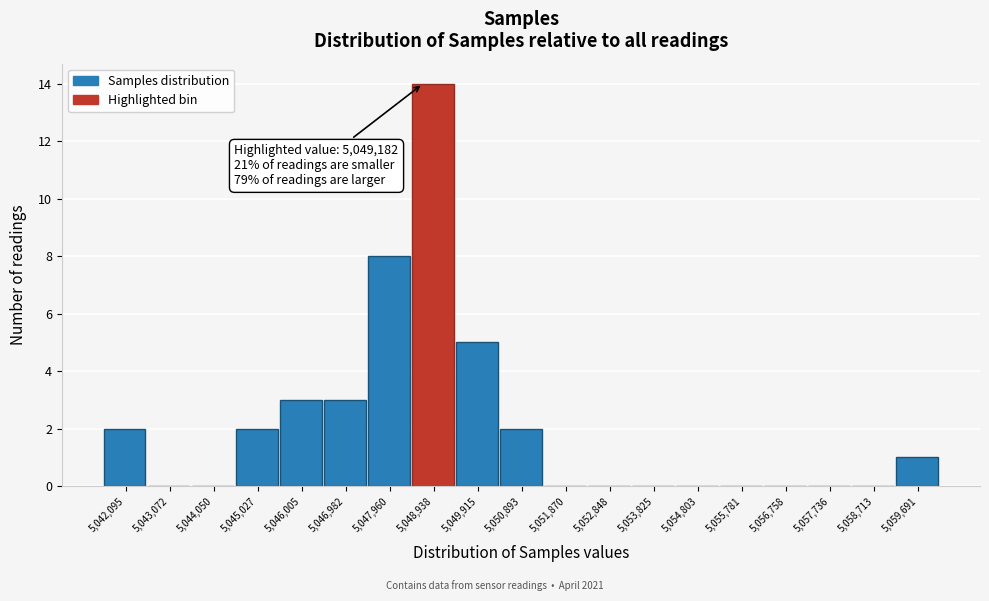

Reading left to right, extract all data points from this chart.

5,042,095=2	5,043,072=0	5,044,050=0	5,045,027=2	5,046,005=3	5,046,982=3	5,047,960=8	5,048,938=14	5,049,915=5	5,050,893=2	5,051,870=0	5,052,848=0	5,053,825=0	5,054,803=0	5,055,781=0	5,056,758=0	5,057,736=0	5,058,713=0	5,059,691=1